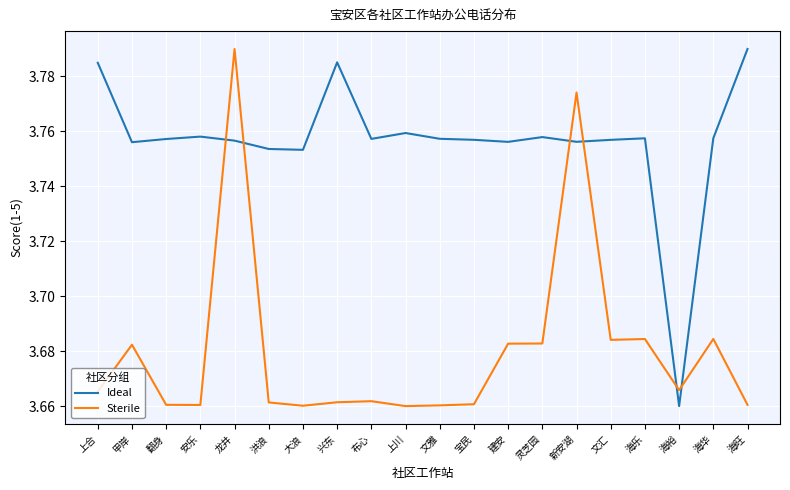

True or false: Sterile and Ideal intersect in this chart.

True